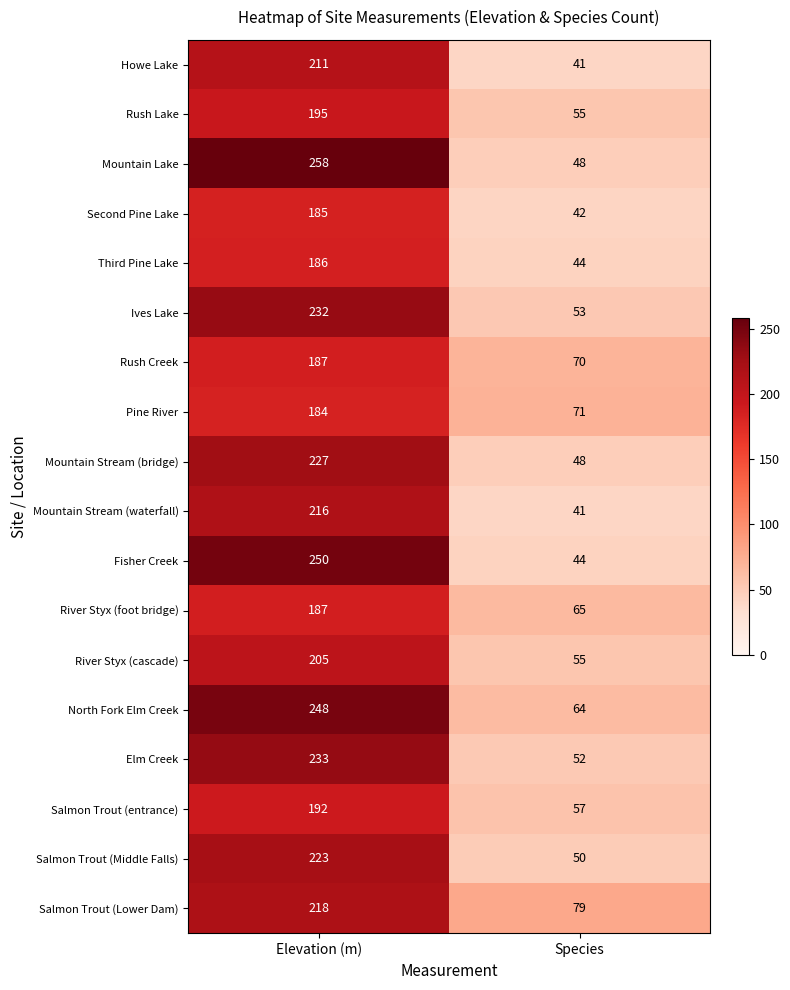

Which category has the highest value across all series?

Elevation (m)